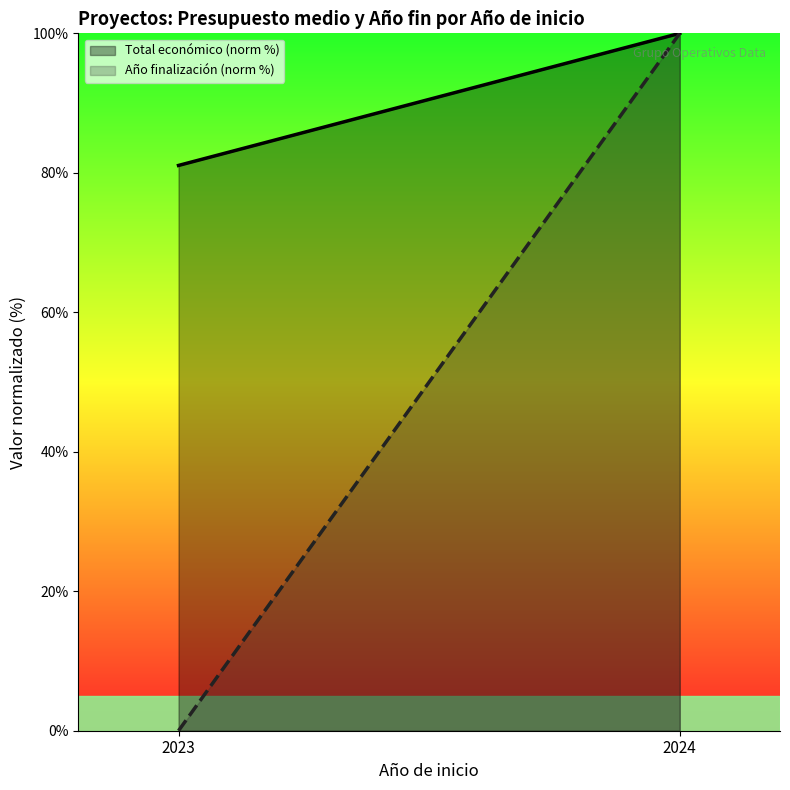

At how many categories does at least one series exceed 49?

2